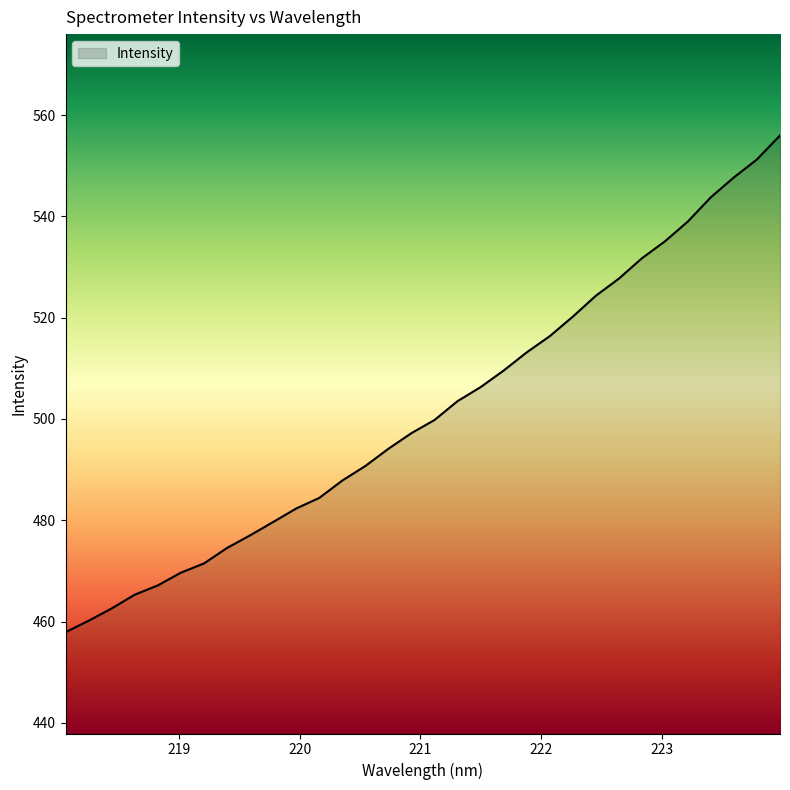

Count the number of categories in the chart.

32